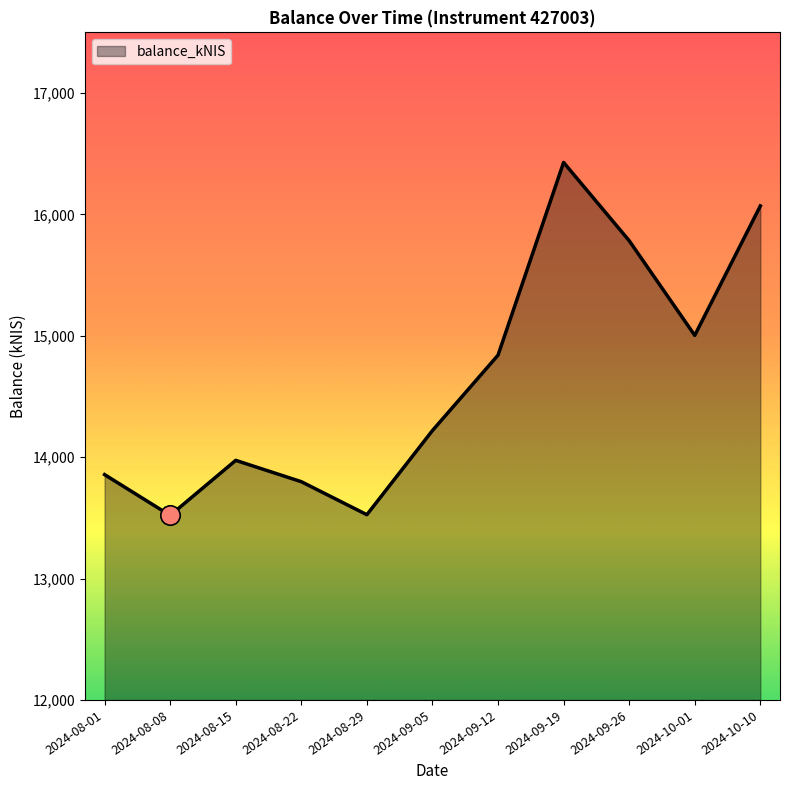

How many lines are shown in the chart?

1